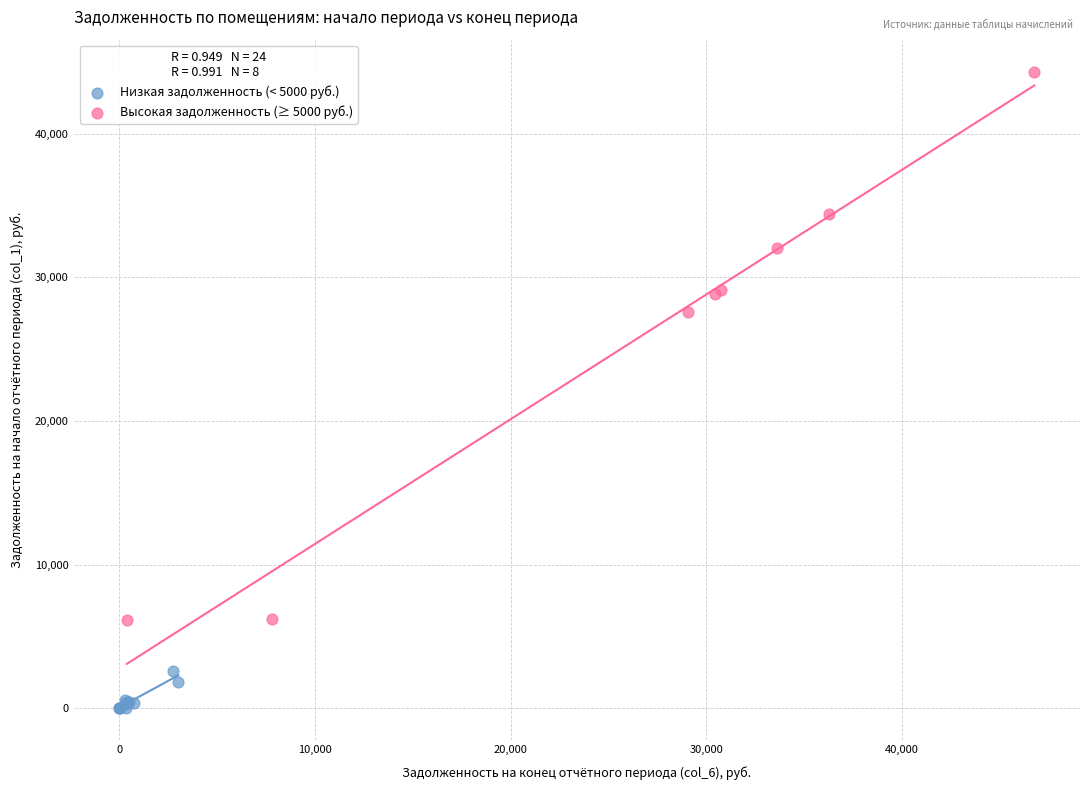

Which series has the widest spread of Y values?

Высокая задолженность (≥ 5000 руб.)